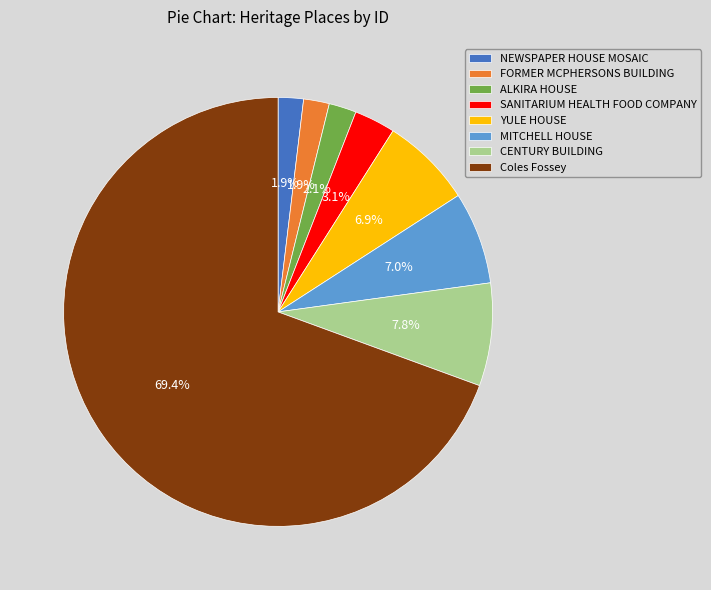

To the nearest percent, what percentage of the pie is FORMER MCPHERSONS BUILDING?

2%